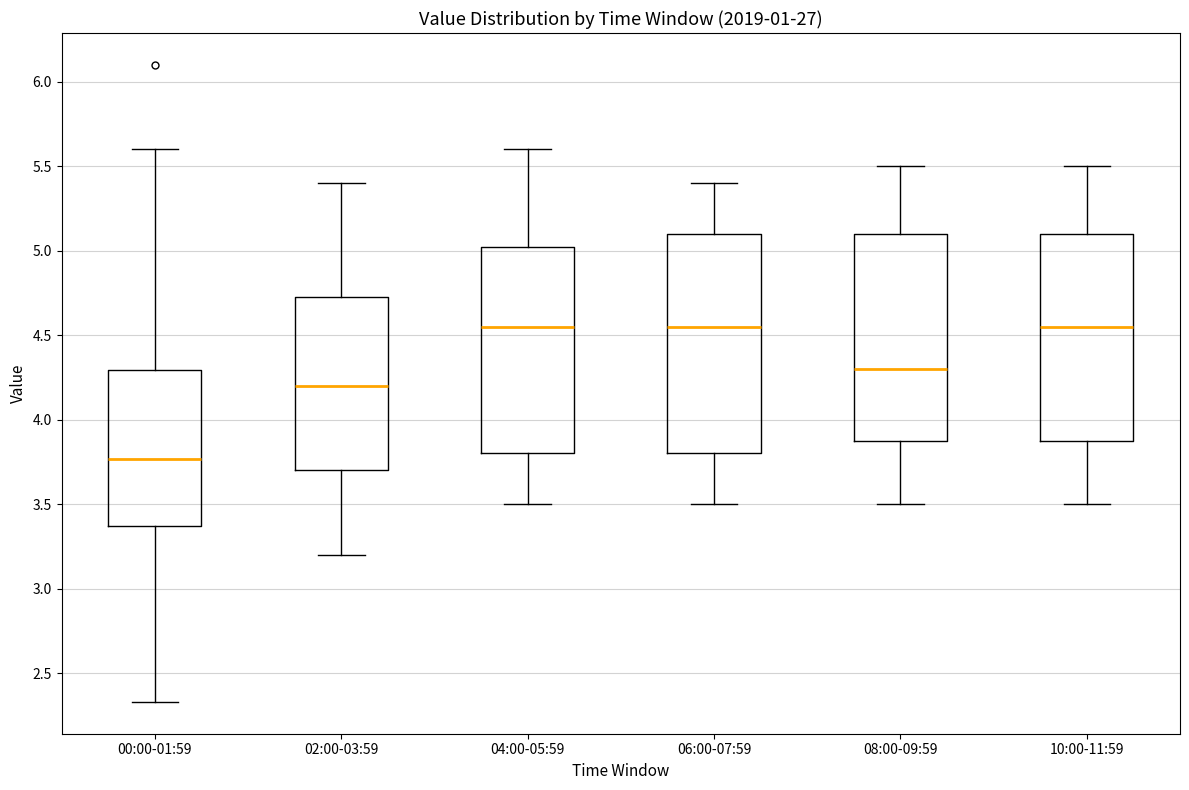

Reading left to right, read every box against the y-axis: the position of its median line, the range the box covers, and the ends of its whiskers. The values are not printed on the chart, so give them approximately, as read against the axis.

00:00-01:59: median 3.75, box 3.35 to 4.30, whiskers 2.35 to 5.60
02:00-03:59: median 4.20, box 3.70 to 4.75, whiskers 3.20 to 5.40
04:00-05:59: median 4.55, box 3.80 to 5.05, whiskers 3.50 to 5.60
06:00-07:59: median 4.55, box 3.80 to 5.10, whiskers 3.50 to 5.40
08:00-09:59: median 4.30, box 3.90 to 5.10, whiskers 3.50 to 5.50
10:00-11:59: median 4.55, box 3.90 to 5.10, whiskers 3.50 to 5.50